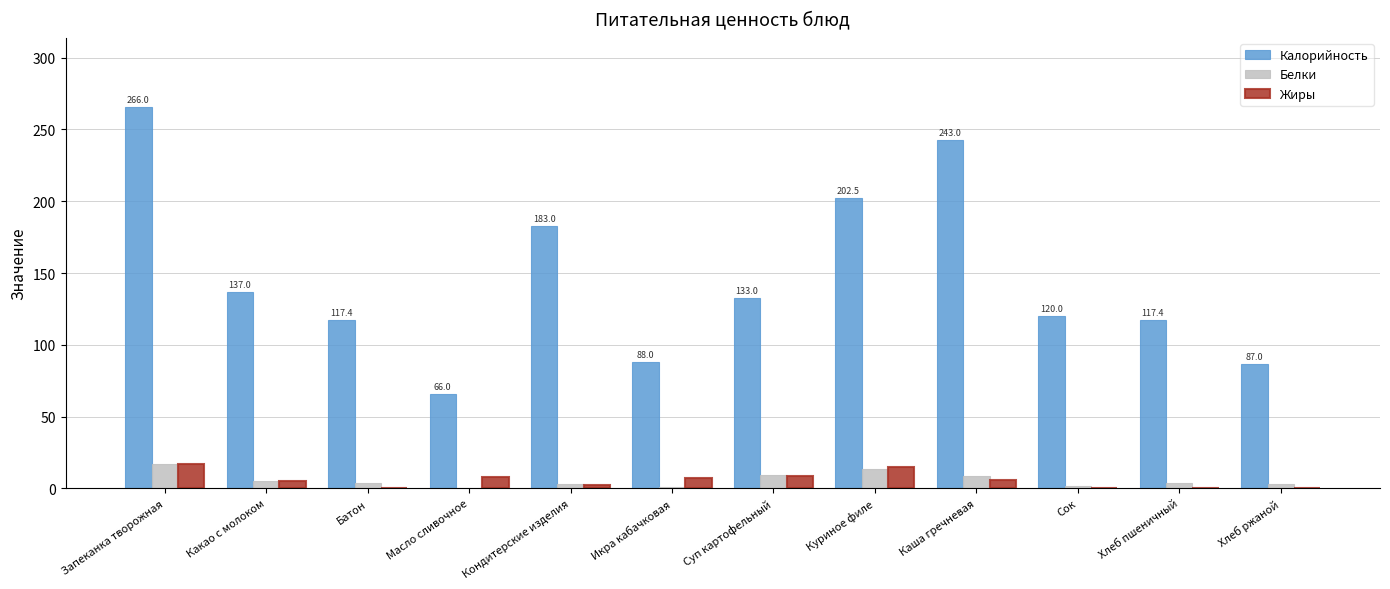

How many series are shown in this chart?

3